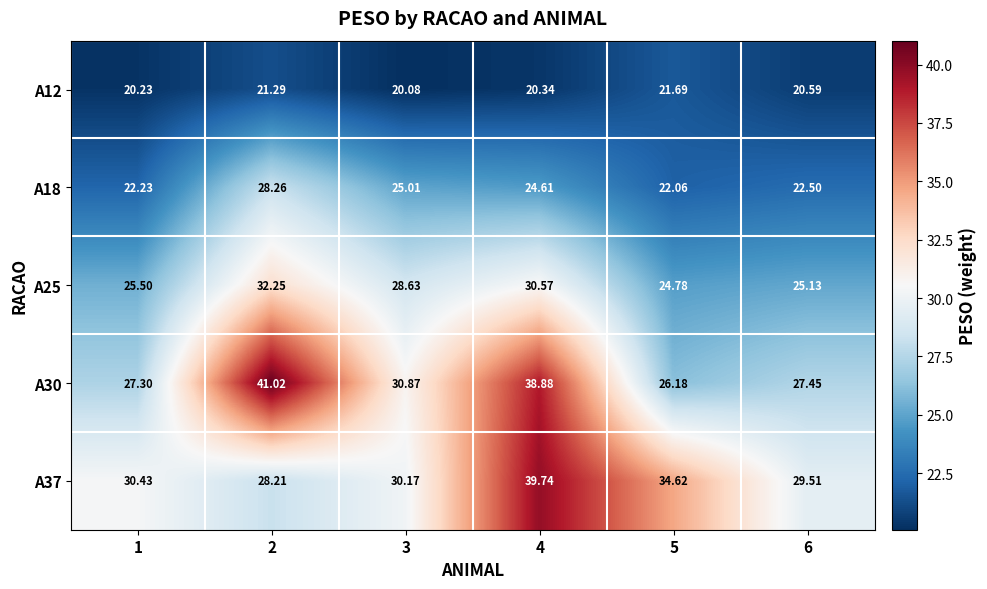

Is the value of A30 at 4 greater than the value of A25 at 1?

Yes